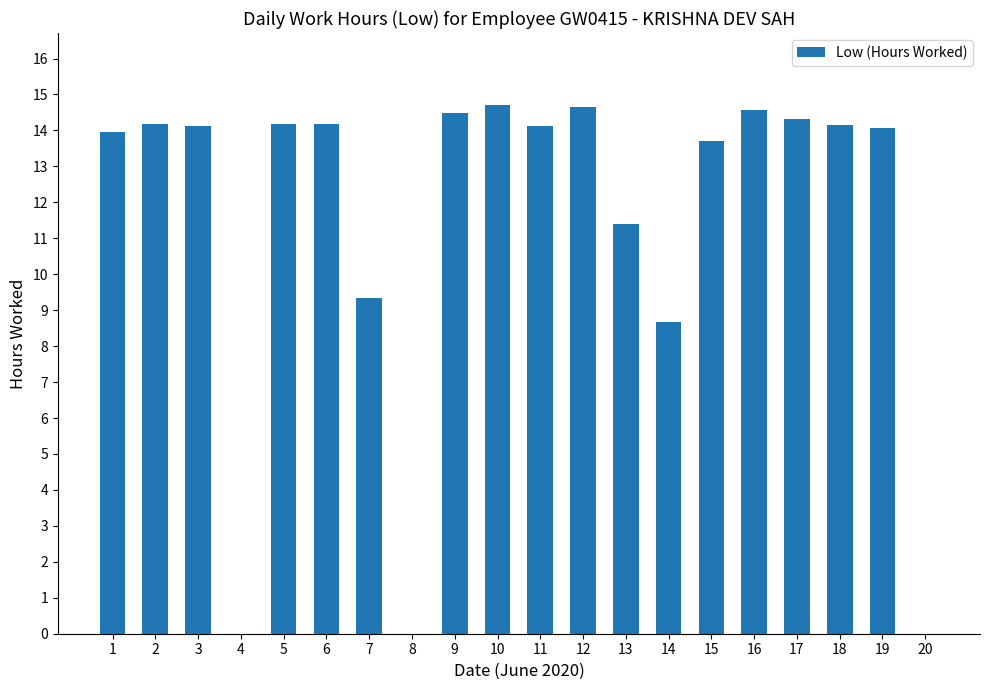

What is the sum of all values?

228.8